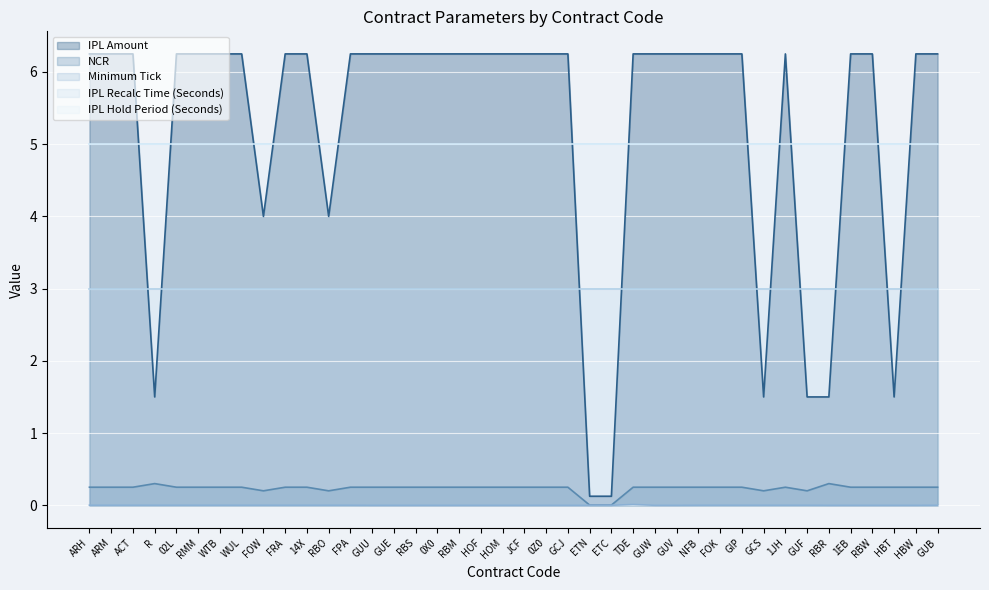

True or false: IPL Amount and Minimum Tick cross at least once.

False